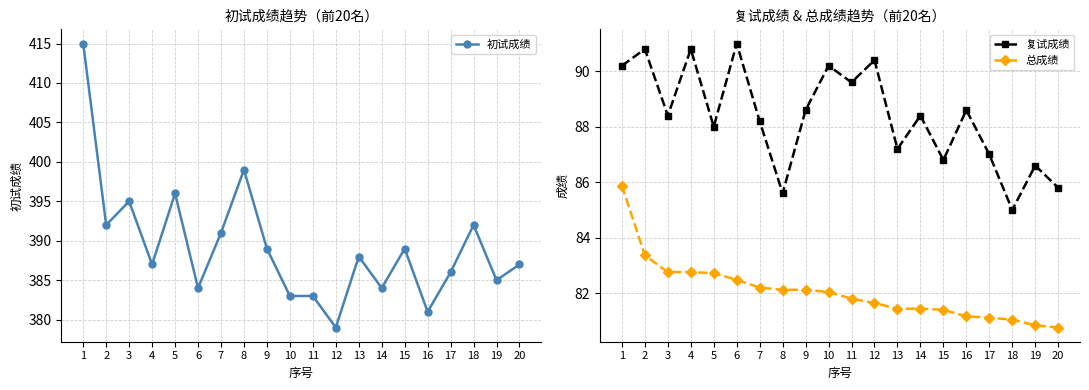

At which category is the sum across all series the highest?

1